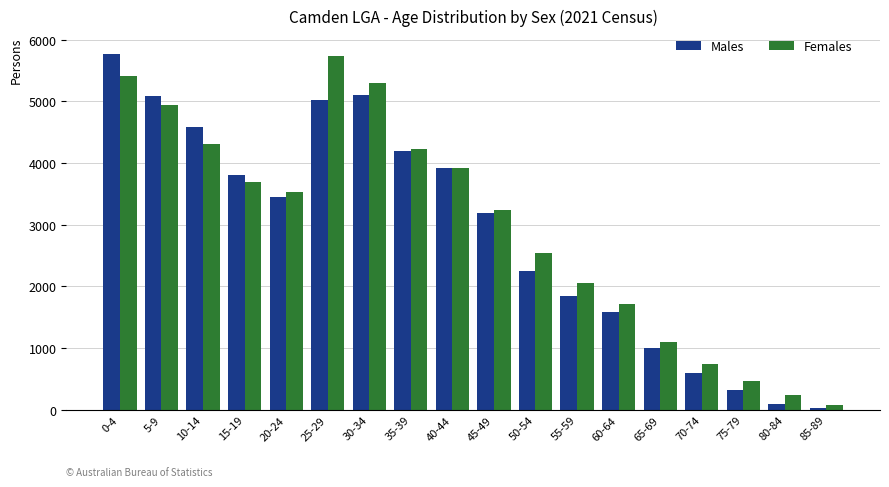

What is the label of the 9th bar from the right?

45-49